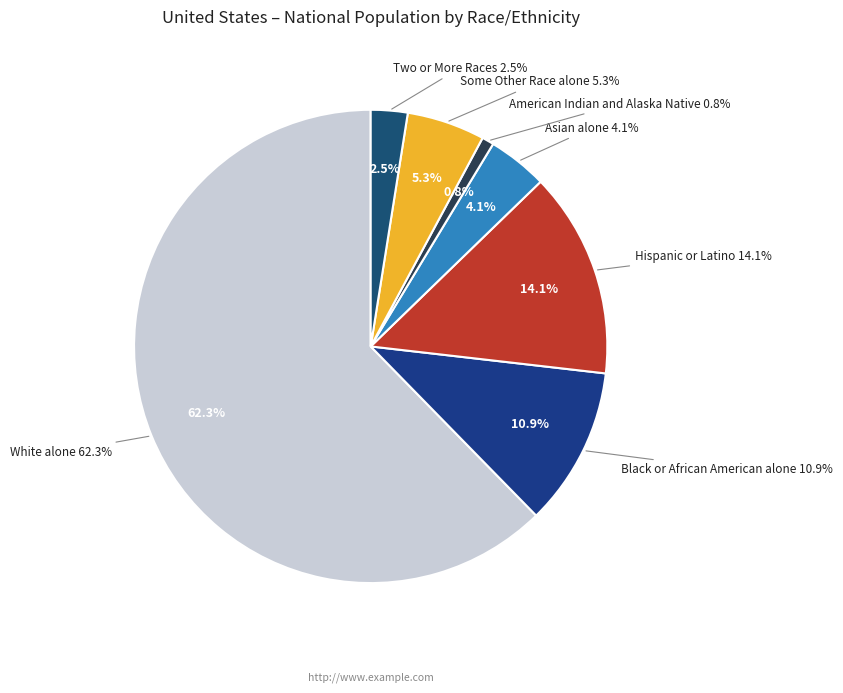

Does Black or African American alone account for over 50% of the chart?

No